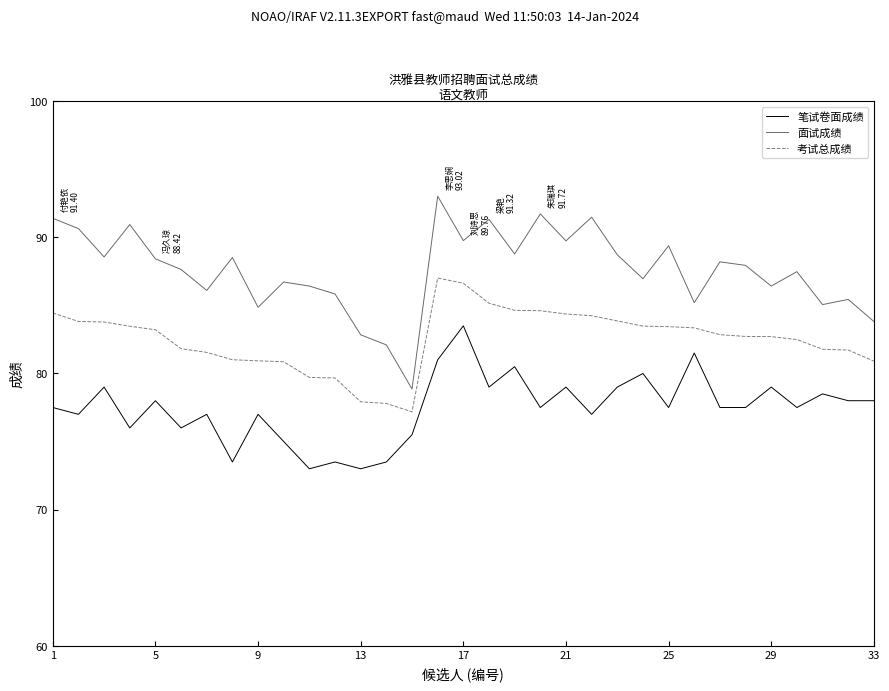

What is the sum of all 面试成绩 values?

2890.3